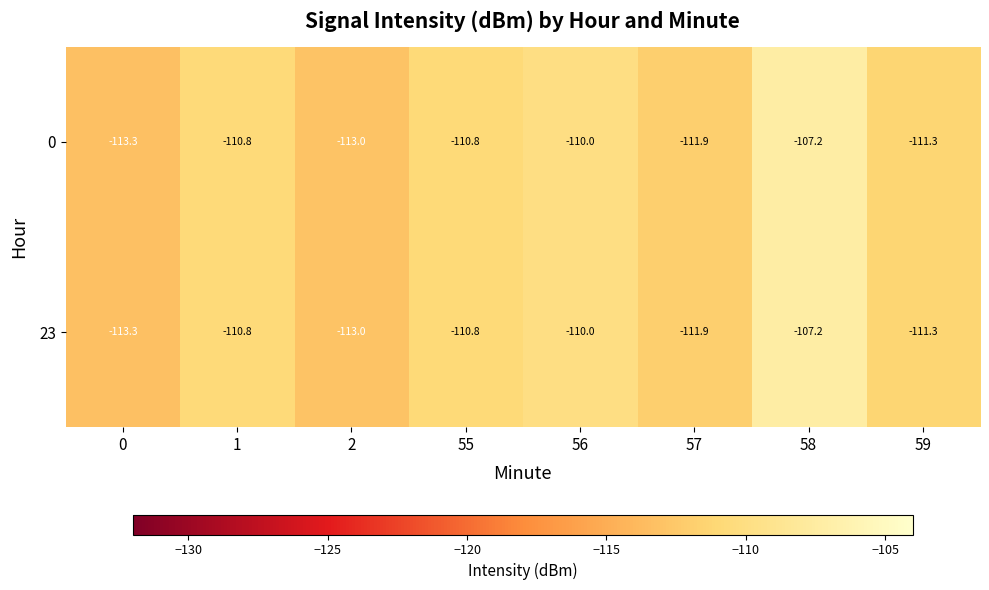

At which label is 23 closest to -110?

56